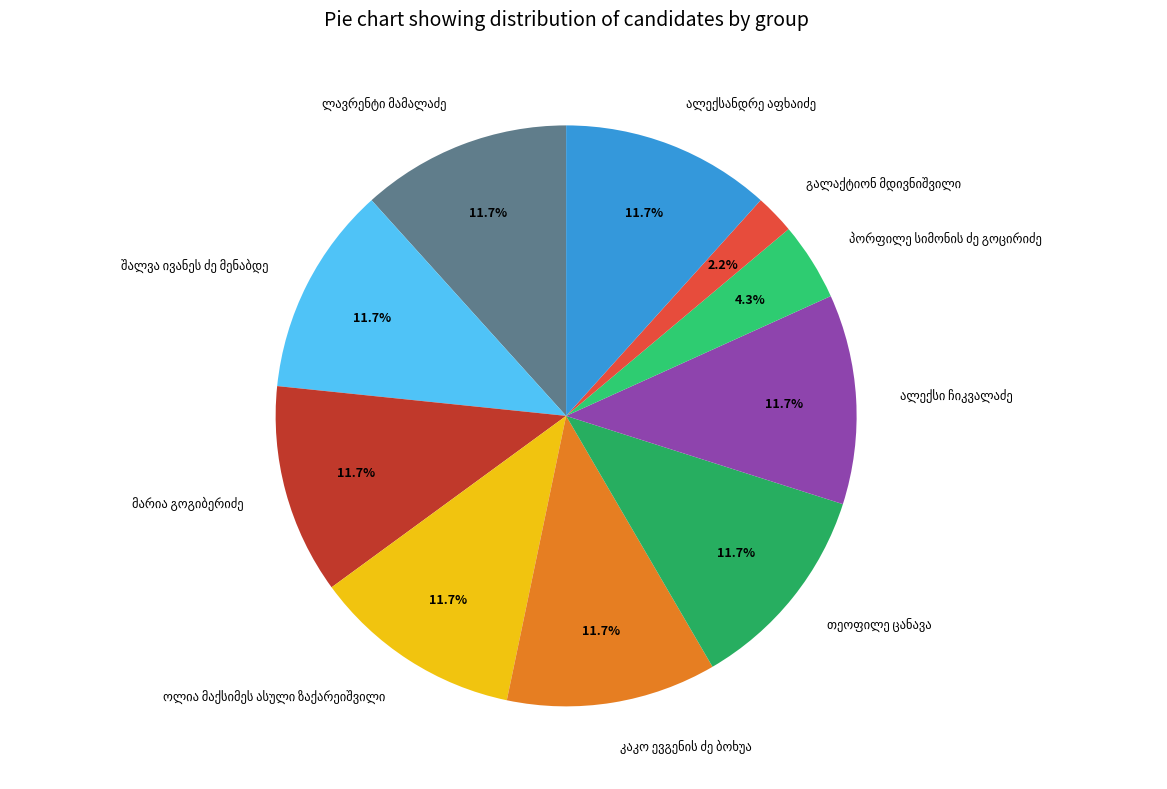

Is there any slice that represents more than half of the pie?

No